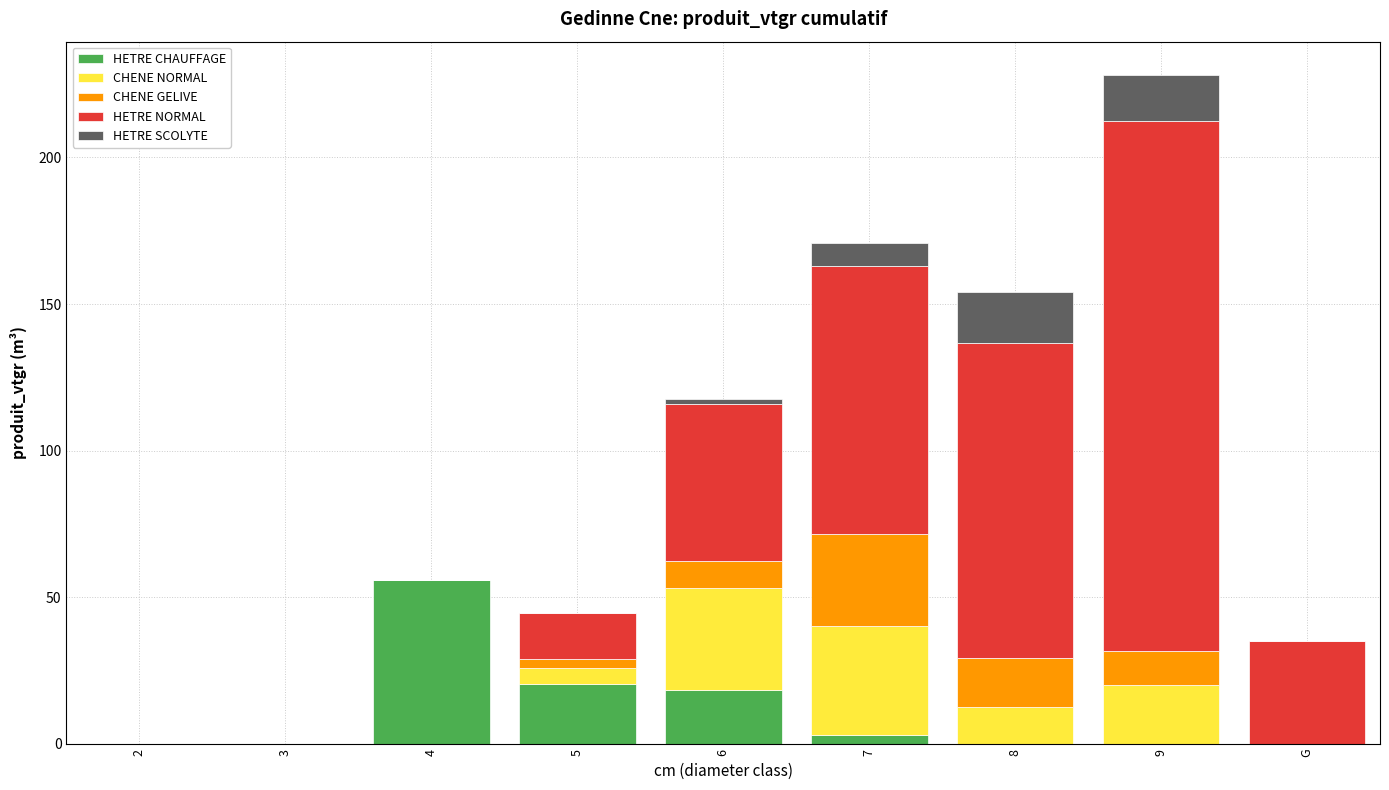

What is the total value across all series at 4?

56.0